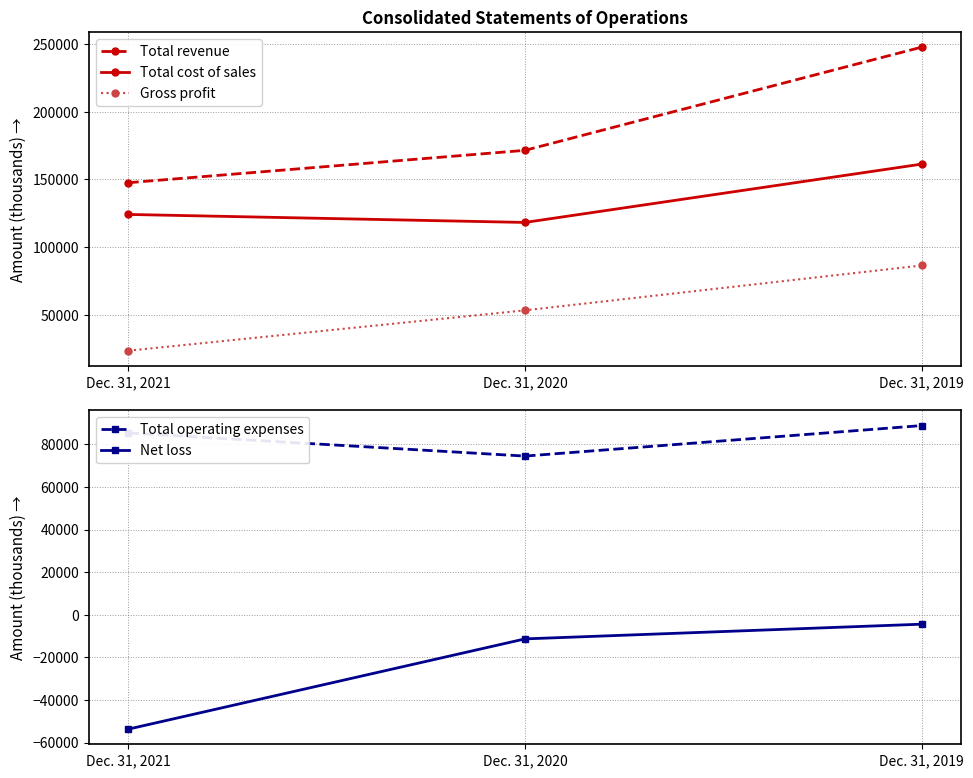

What is the value of the Gross profit point at the 1st from the left?

23460